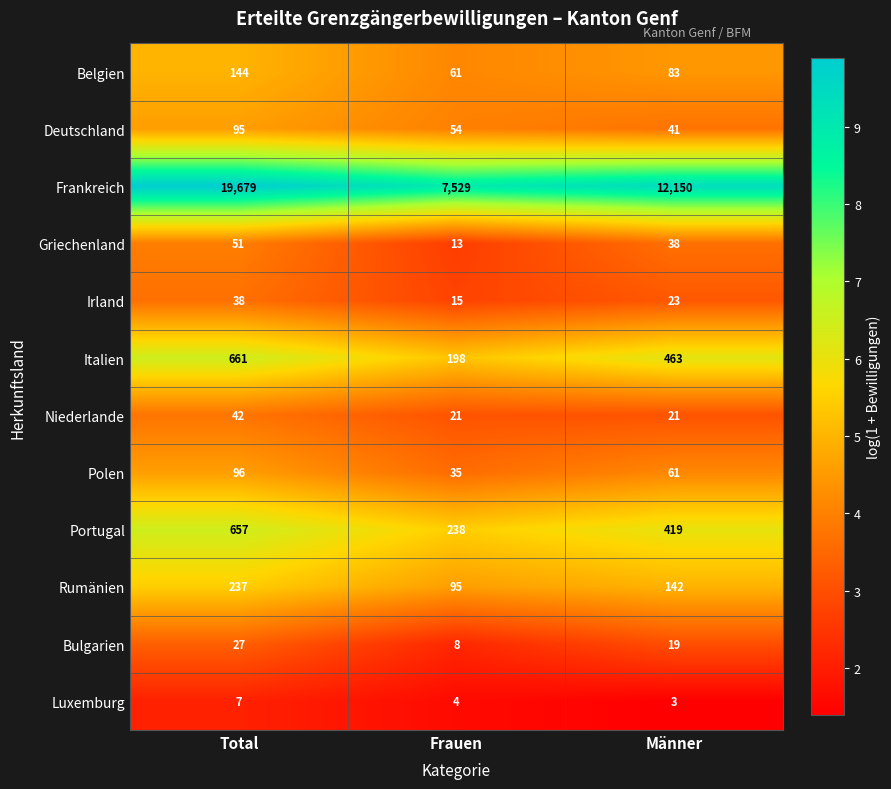

The value of Bulgarien at Total is 11. True or false?

False